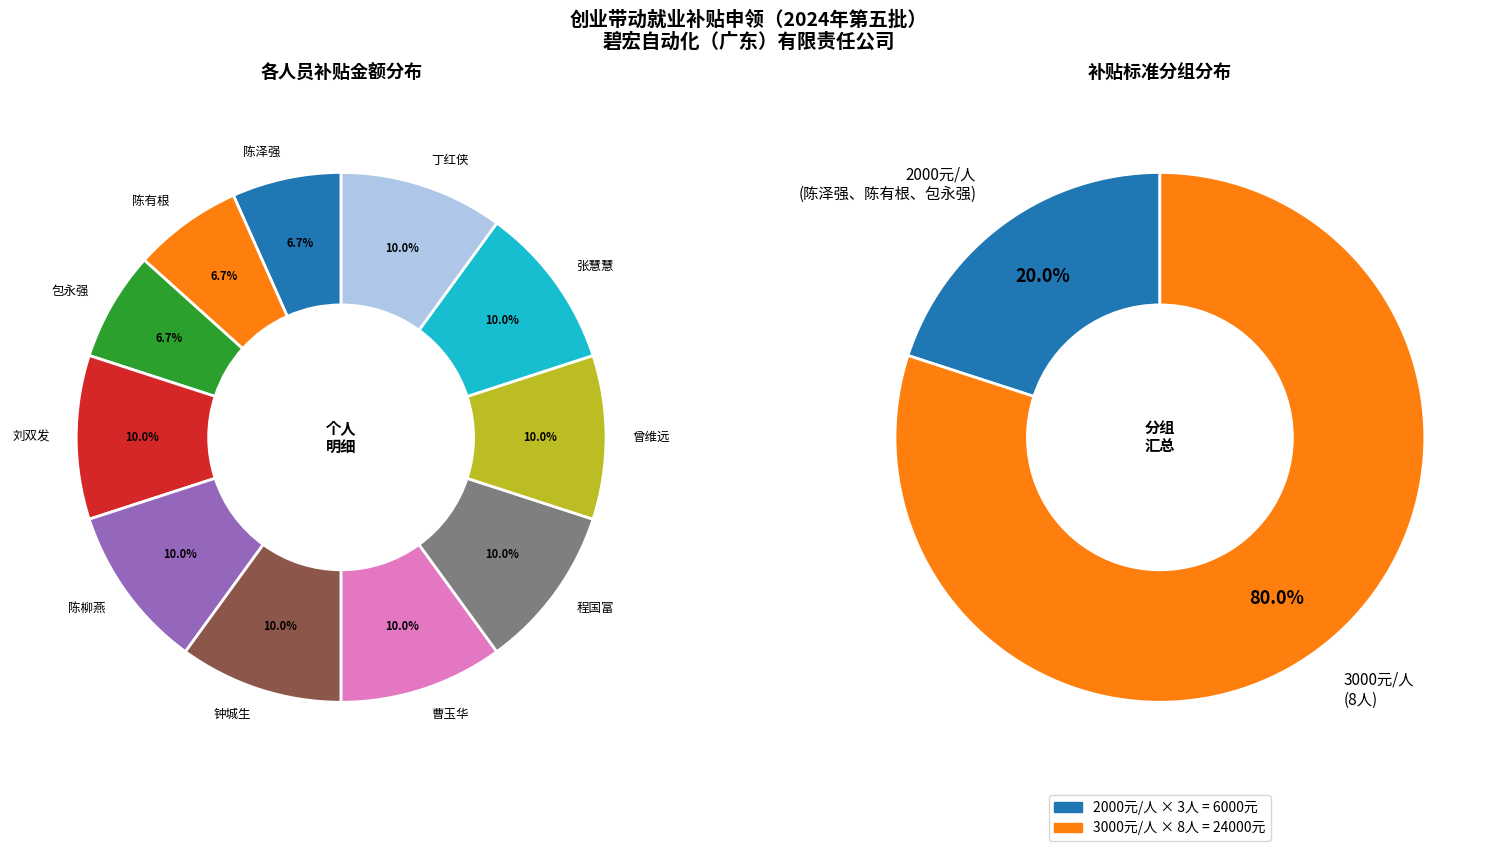

Which category has the biggest portion of the pie?

刘双发